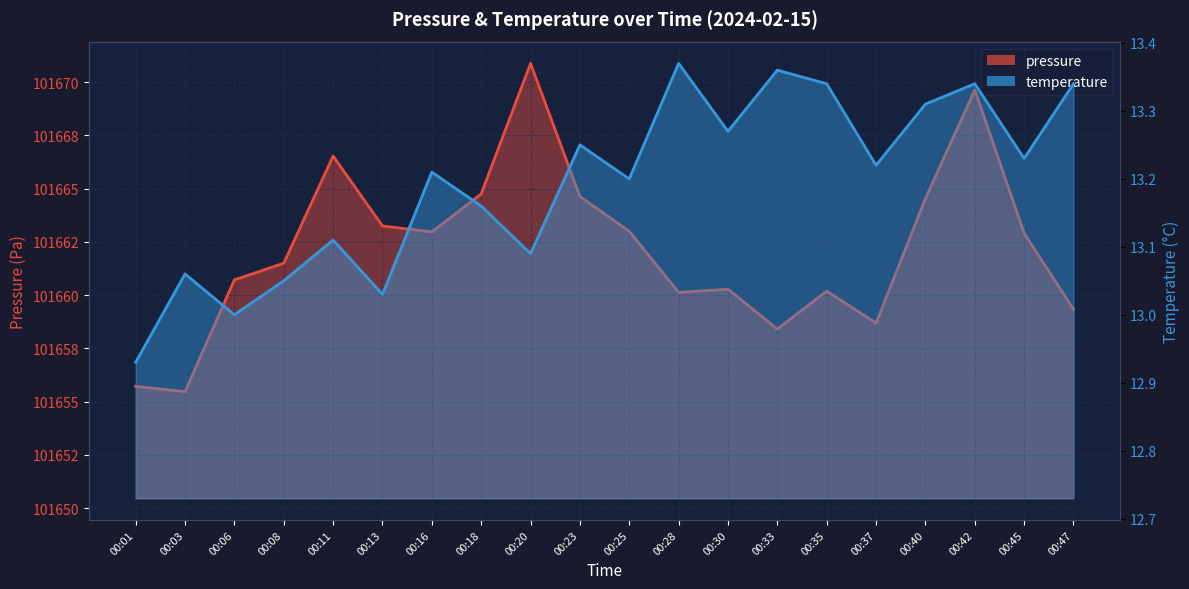

What is the difference between the maximum and second lowest values in the temperature series?

0.4